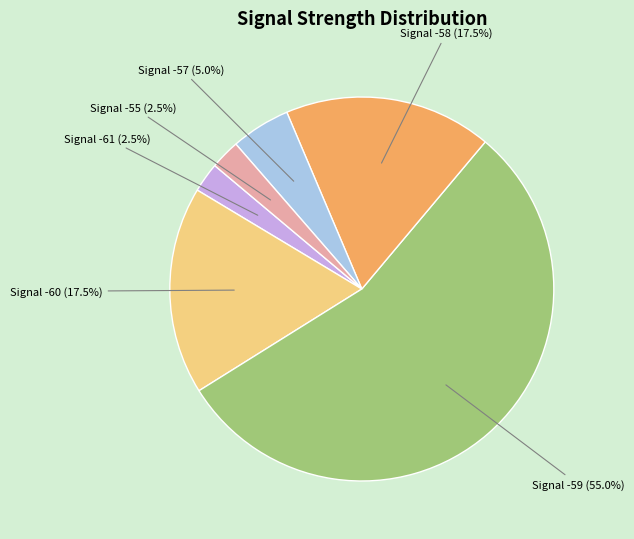

How many segments does this pie chart have?

6